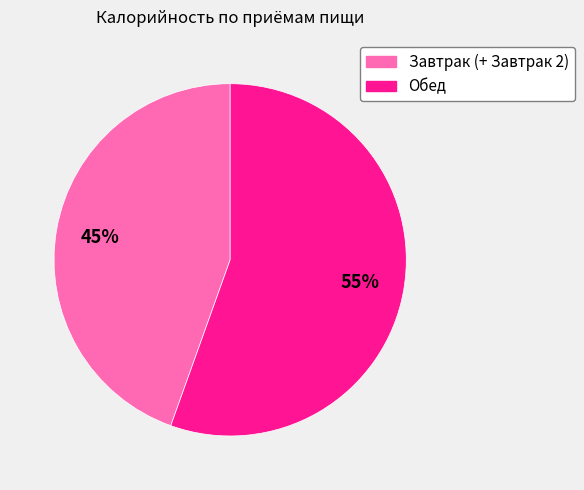

Rank the categories by value from lowest to highest.

Завтрак (+ Завтрак 2), Обед